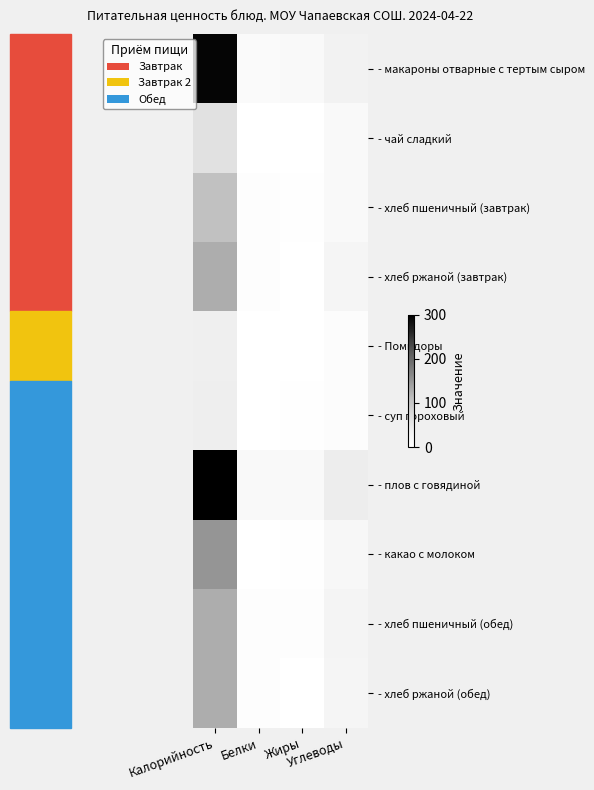

What is the difference between the highest and lowest values at Калорийность?

262